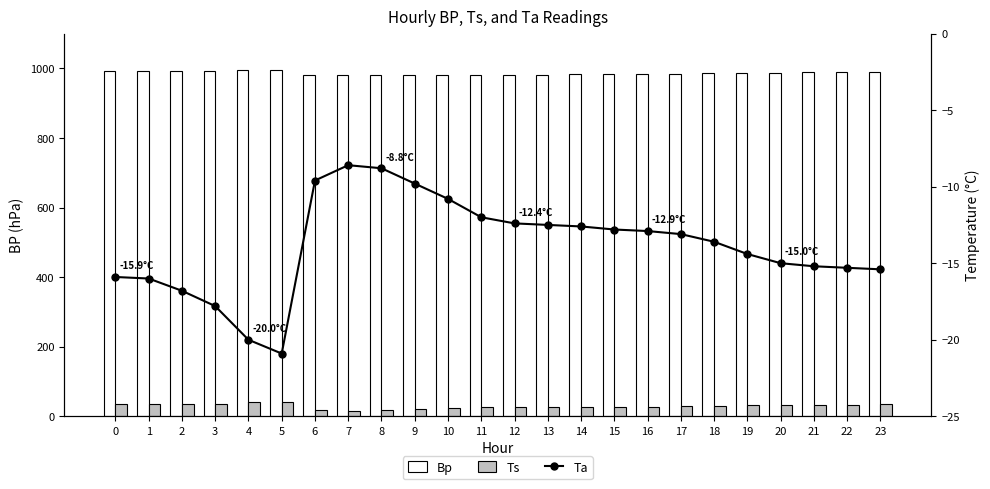

How many data points in Ta are less than -13?

13